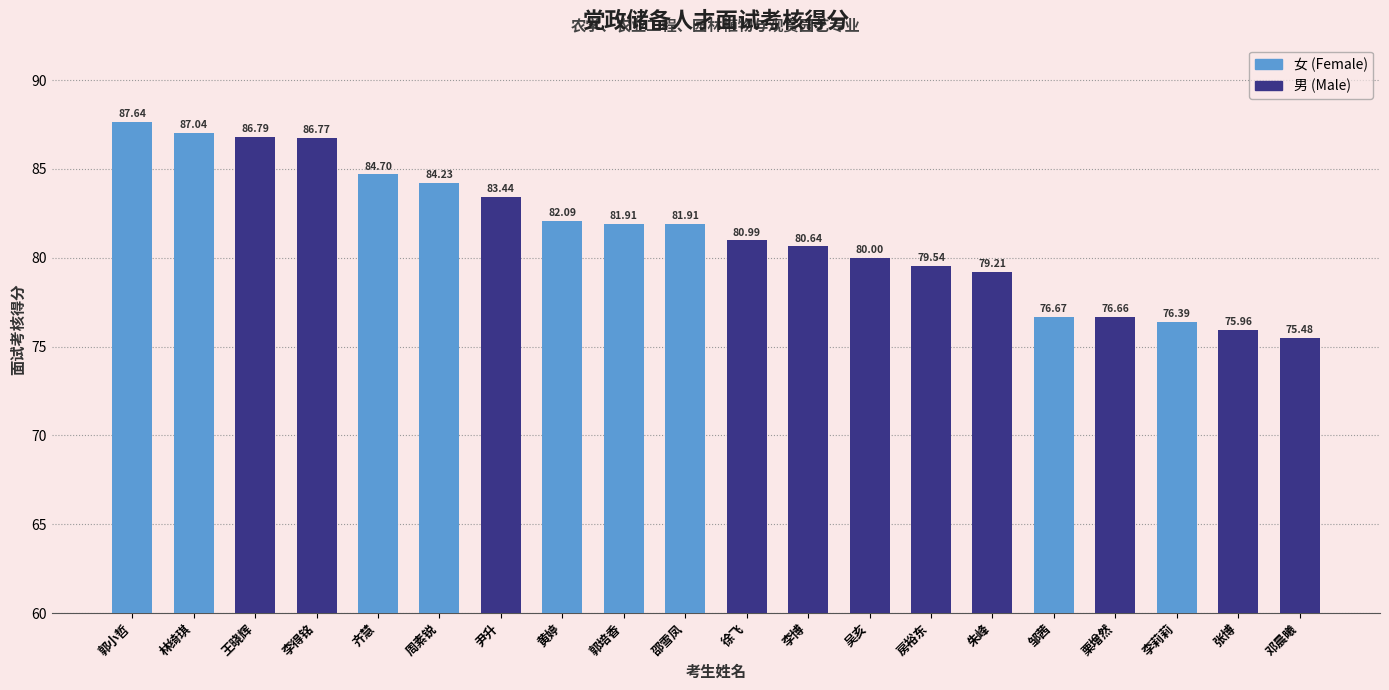

What is the value of the 4th bar from the left?

86.8